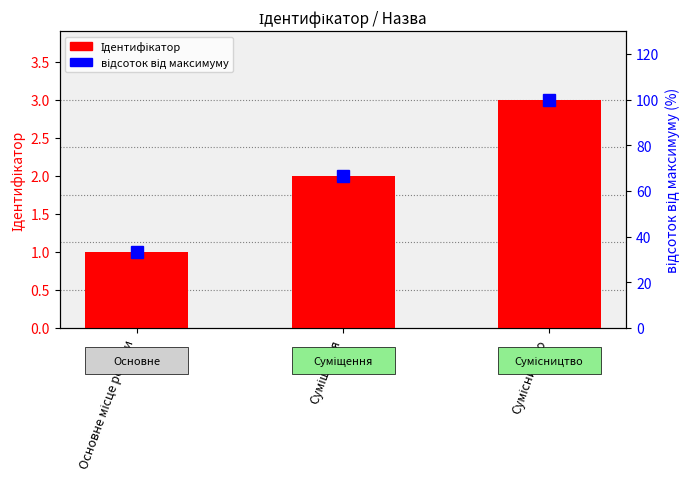

Reading left to right, what are all the values shown in this chart?

Ідентифікатор: 1.0	2.0	3.0
відсоток від максимуму: 33.3	66.7	100.0